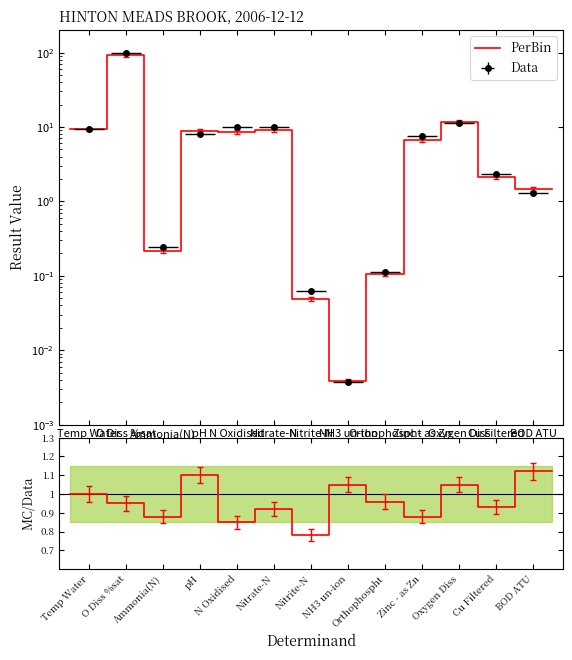

Between Orthophospht and Temp Water, which is larger?

Temp Water